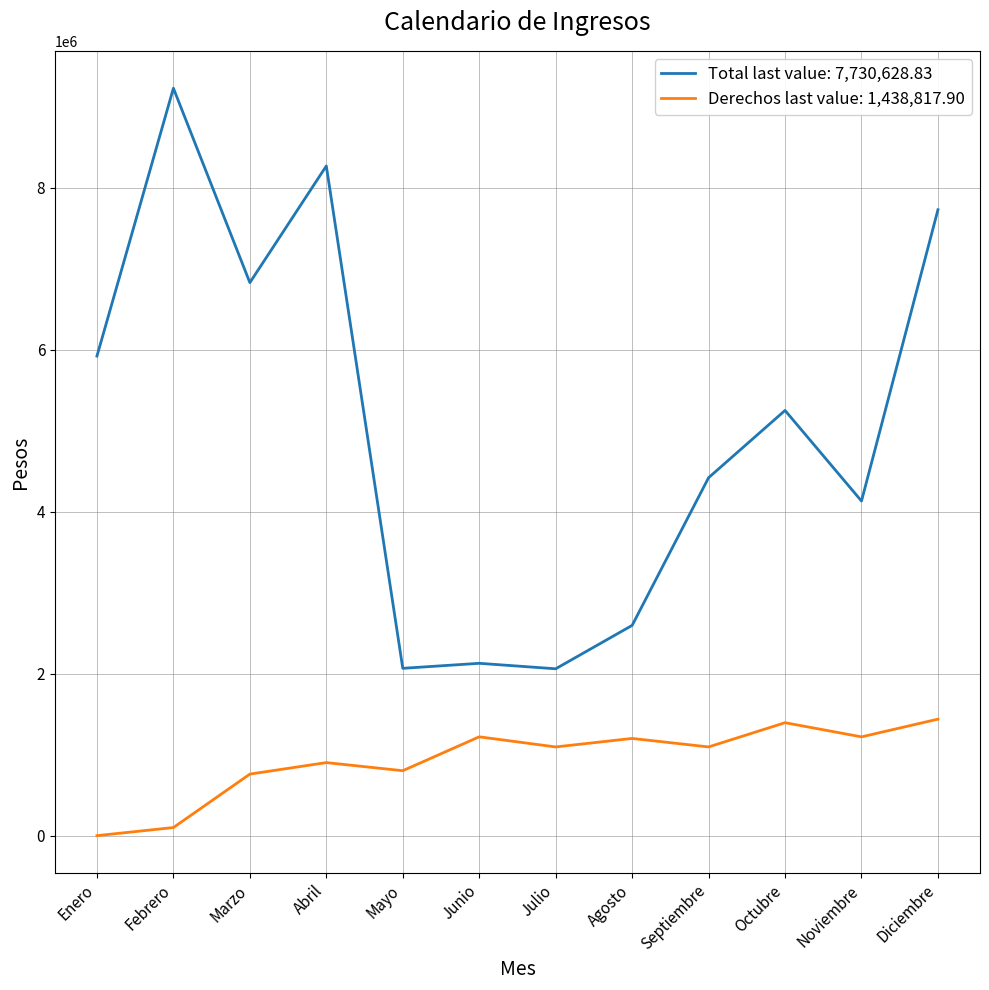

What is the difference between the maximum and minimum values in the Derechos last value: 1,438,817.90 series?

1438817.9